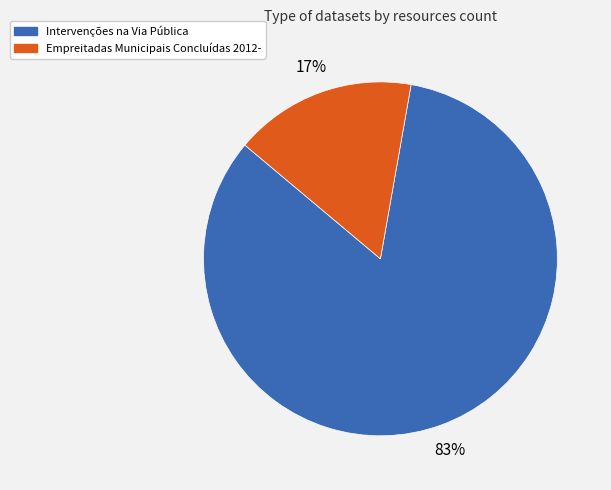

Is there a majority slice in this chart?

Yes